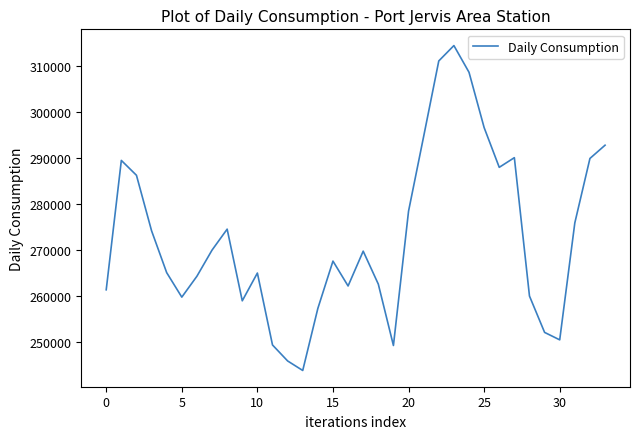

What is the greatest value displayed?

314334.2